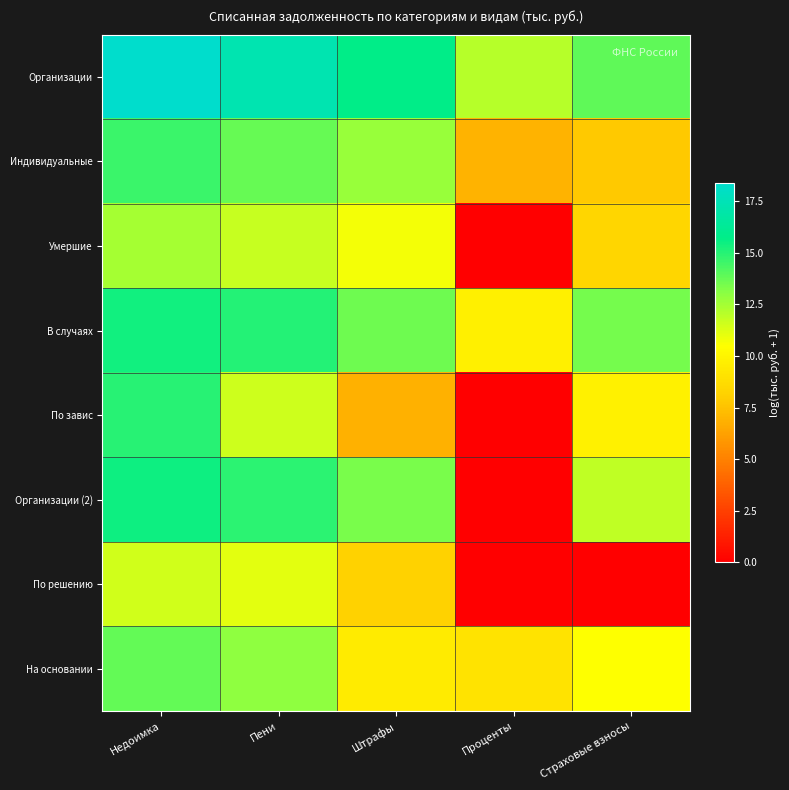

Reading right to left, extract all data points from this chart.

Организации: Страховые взносы=13.9	Проценты=12.1	Штрафы=15.8	Пени=17.3	Недоимка=18.4
Индивидуальные: Страховые взносы=7.8	Проценты=6.9	Штрафы=12.8	Пени=13.7	Недоимка=14.6
Умершие: Страховые взносы=8.4	Проценты=0.0	Штрафы=10.7	Пени=11.7	Недоимка=12.4
В случаях: Страховые взносы=13.4	Проценты=9.7	Штрафы=13.6	Пени=15.0	Недоимка=15.4
По завис: Страховые взносы=9.8	Проценты=0.0	Штрафы=6.8	Пени=11.6	Недоимка=14.9
Организации (2): Страховые взносы=11.9	Проценты=0.0	Штрафы=13.4	Пени=14.9	Недоимка=15.4
По решению: Страховые взносы=0.0	Проценты=0.0	Штрафы=8.2	Пени=11.1	Недоимка=11.6
На основании: Страховые взносы=10.5	Проценты=9.0	Штрафы=9.5	Пени=13.0	Недоимка=13.8